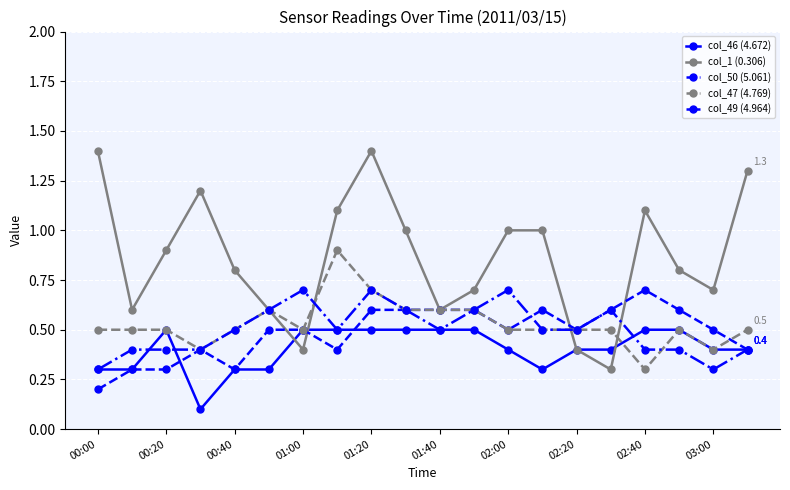

What is the maximum value shown in the chart?

1.4